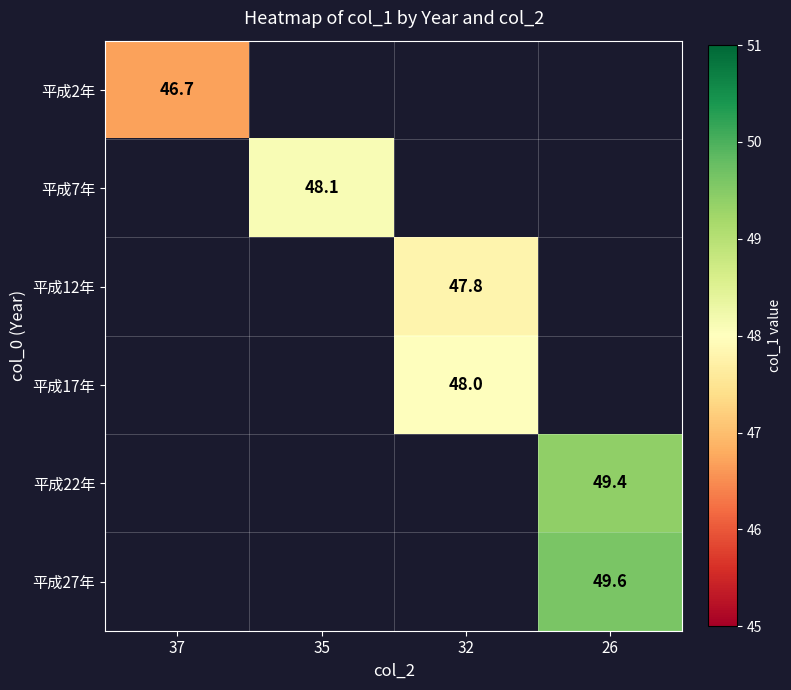

The 平成2年 series shows 46.7 at 37. True or false?

True